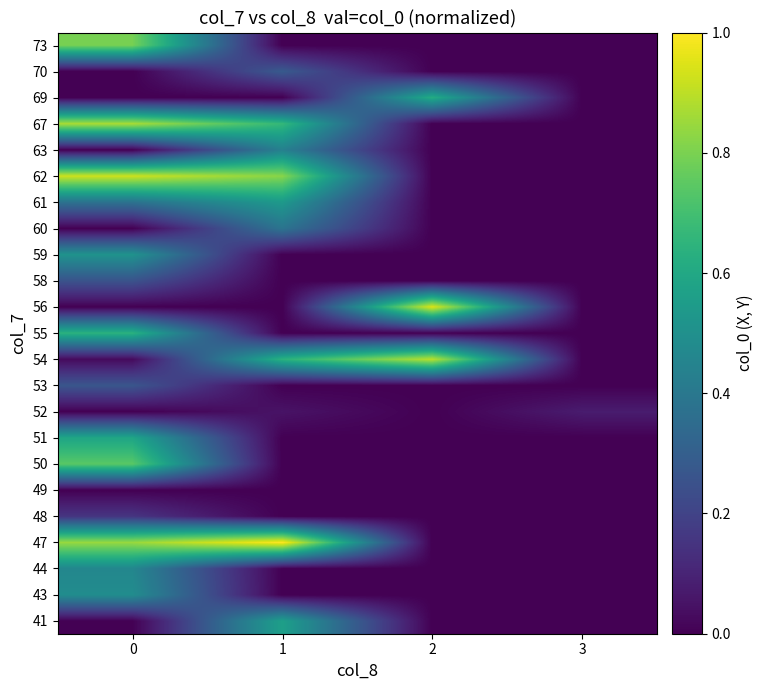

What is the maximum value shown in the chart?

1.0